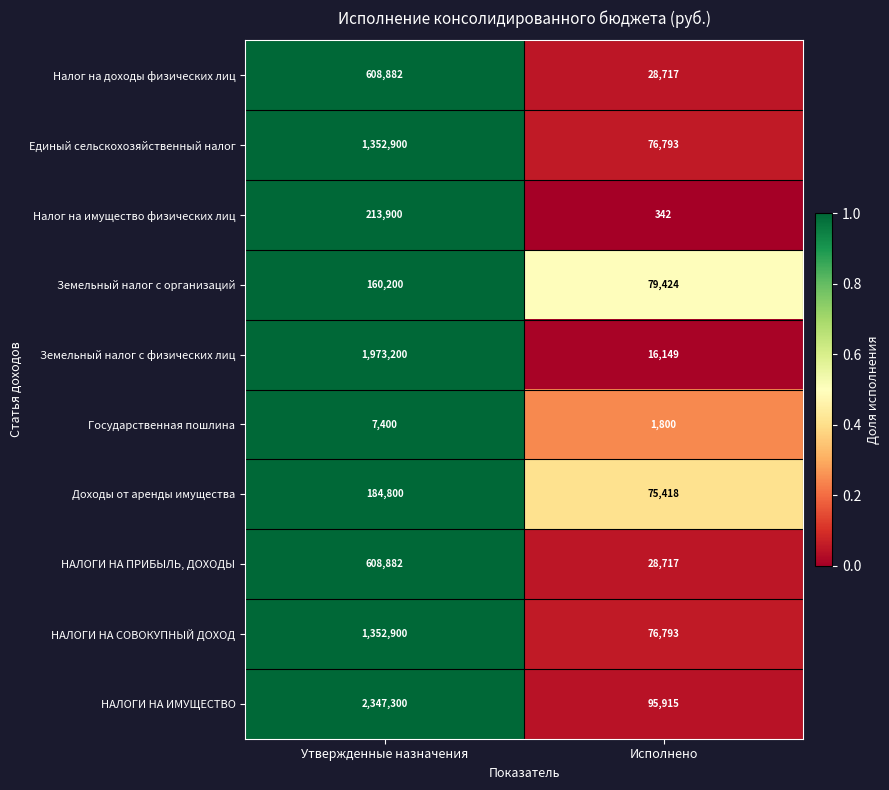

What is the total value across all series at Утвержденные назначения?

8810364